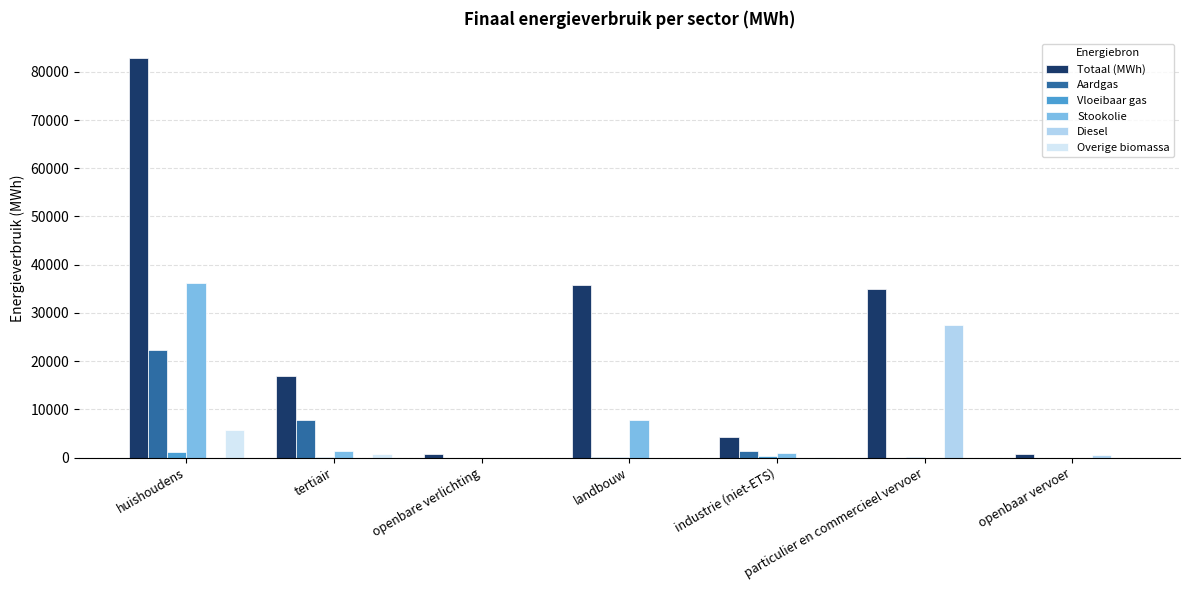

Which series has the largest total across all categories?

Totaal (MWh)